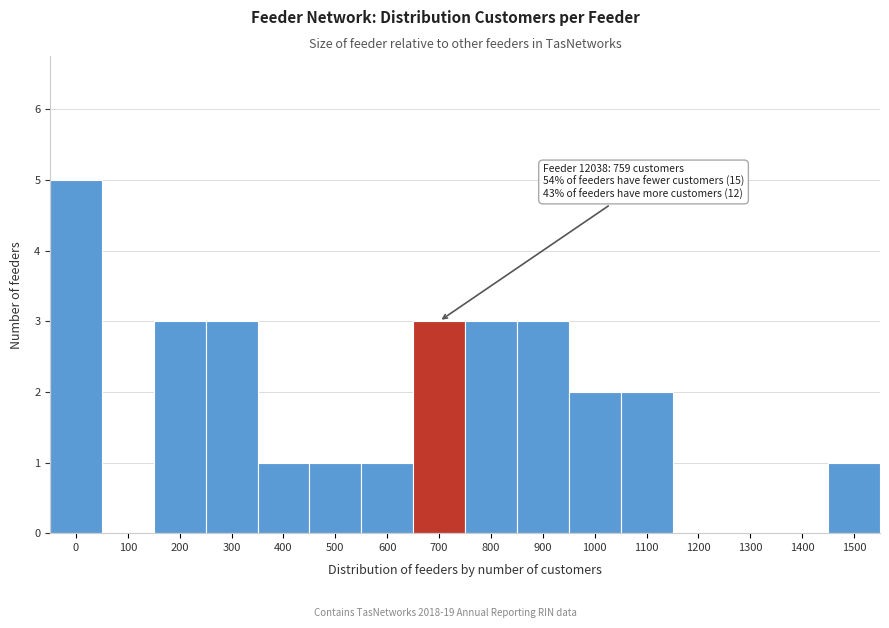

Reading left to right, extract all data points from this chart.

0=5	100=0	200=3	300=3	400=1	500=1	600=1	700=3	800=3	900=3	1000=2	1100=2	1200=0	1300=0	1400=0	1500=1